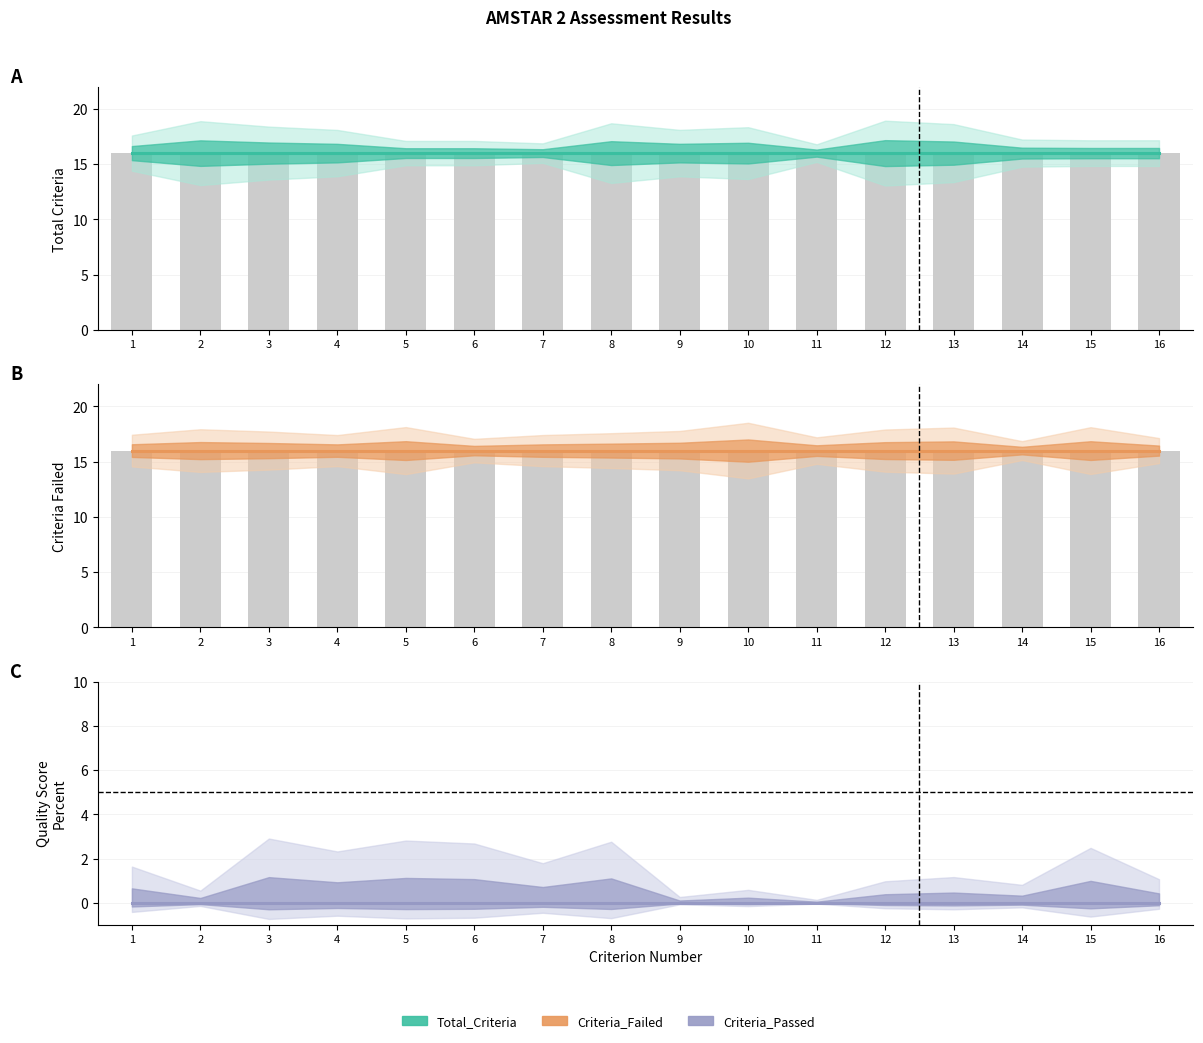

At which label does Criteria_Passed reach its peak?

1